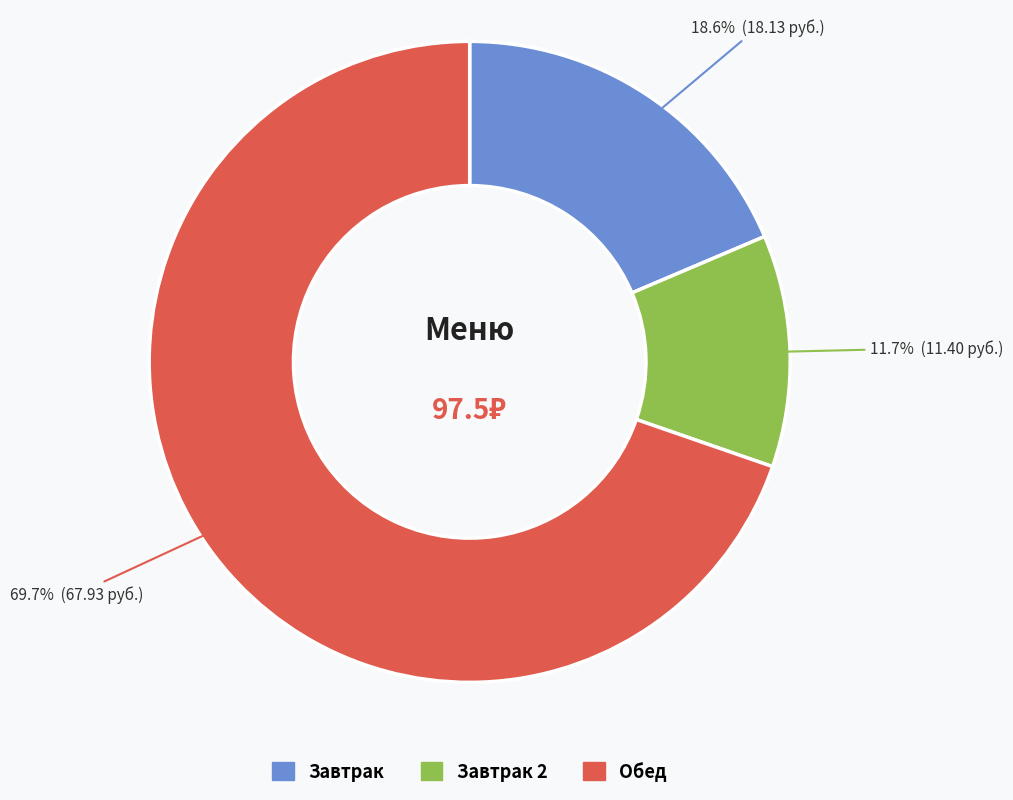

Is there a majority slice in this chart?

Yes